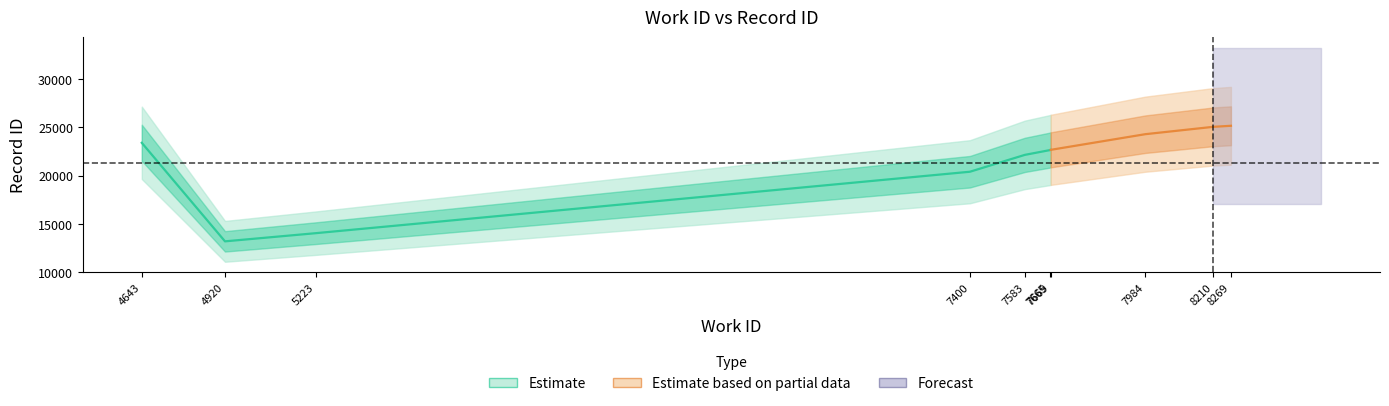

How many data points in work_id are above 7665?

4